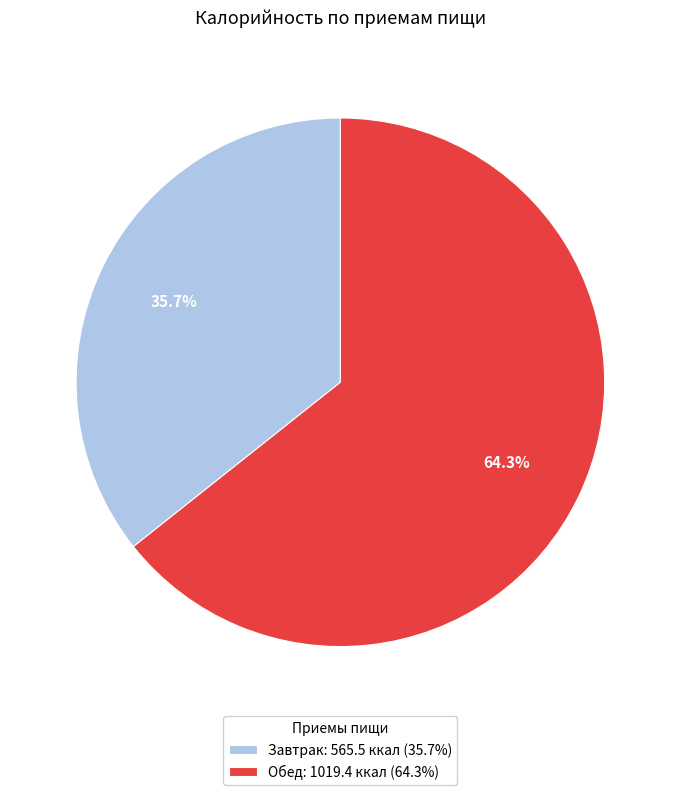

To the nearest percent, what is the difference between the largest and smallest slice percentages?

29%